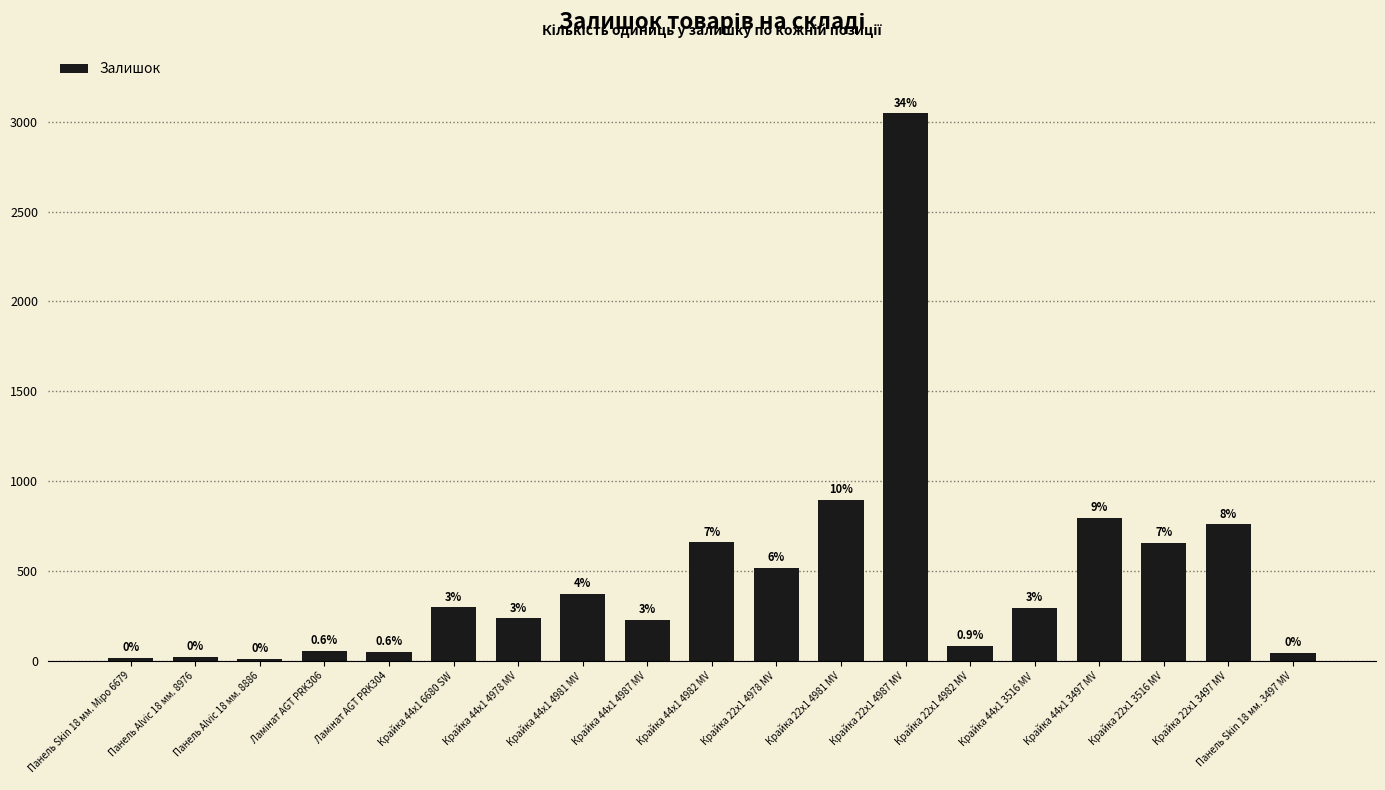

What is the value of the 13th bar from the left?

3048